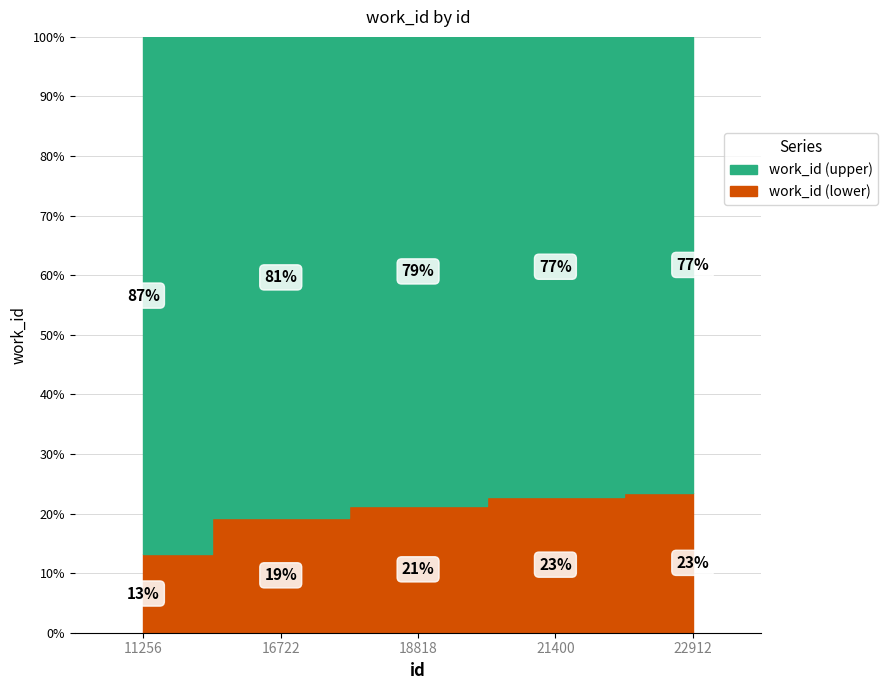

List the labels in order of value, largest first.

22912, 21400, 18818, 16722, 11256